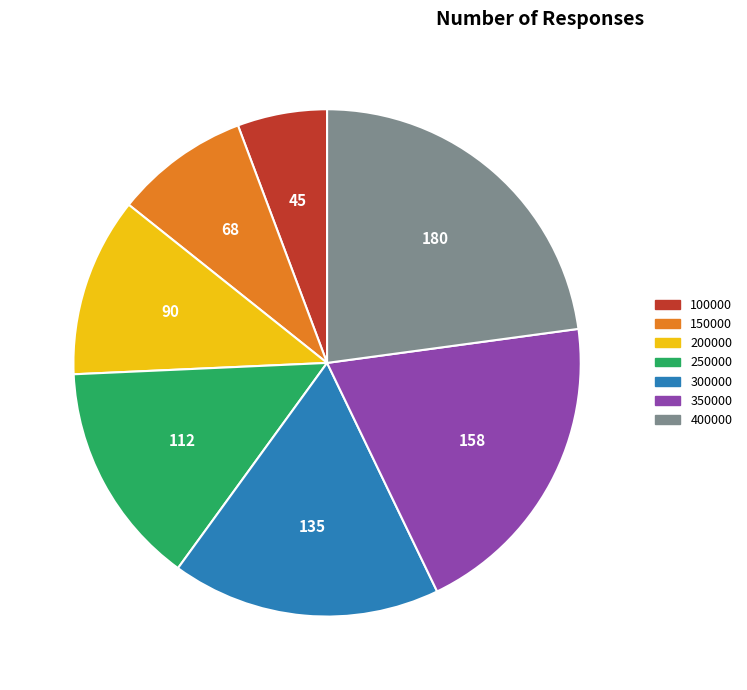

Does 250000 account for over 50% of the chart?

No